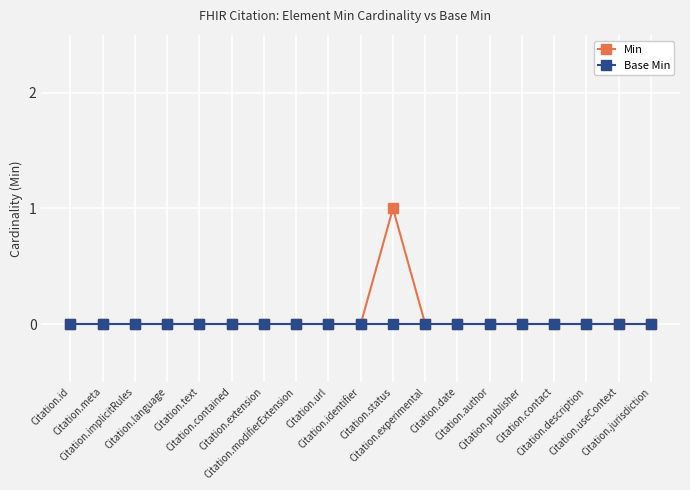

Is it true that Min equals 0 at Citation.date?

True